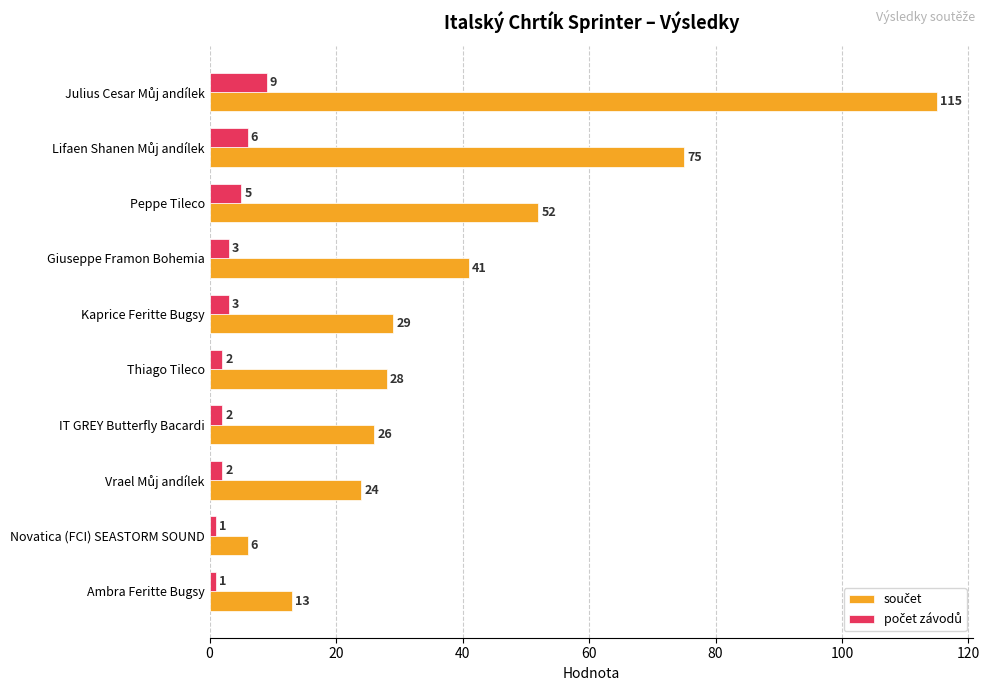

What is the difference between the highest and lowest values at Giuseppe Framon Bohemia?

38